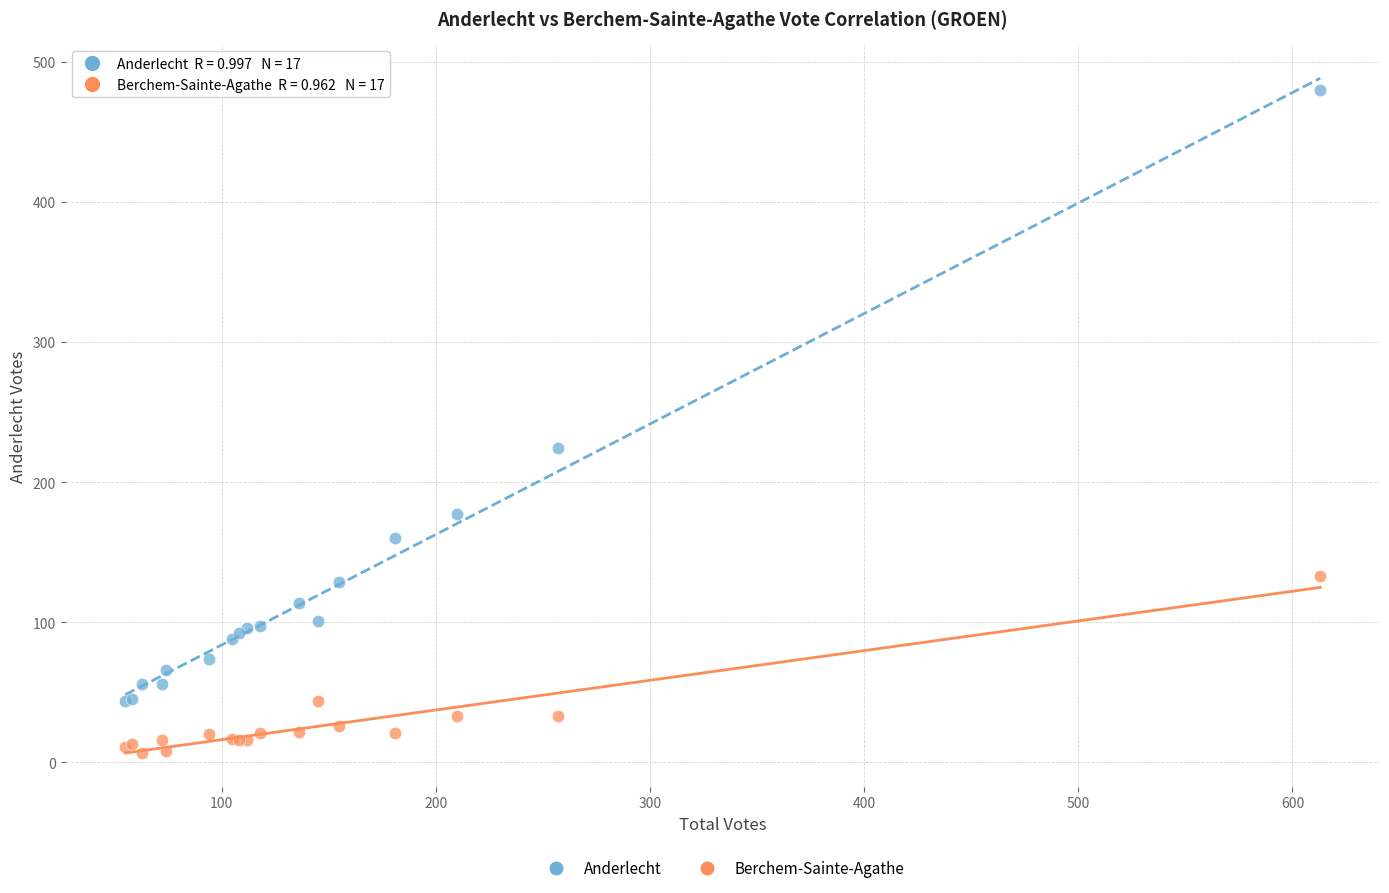

In the Anderlecht series, what Y value is closest to 262?

224